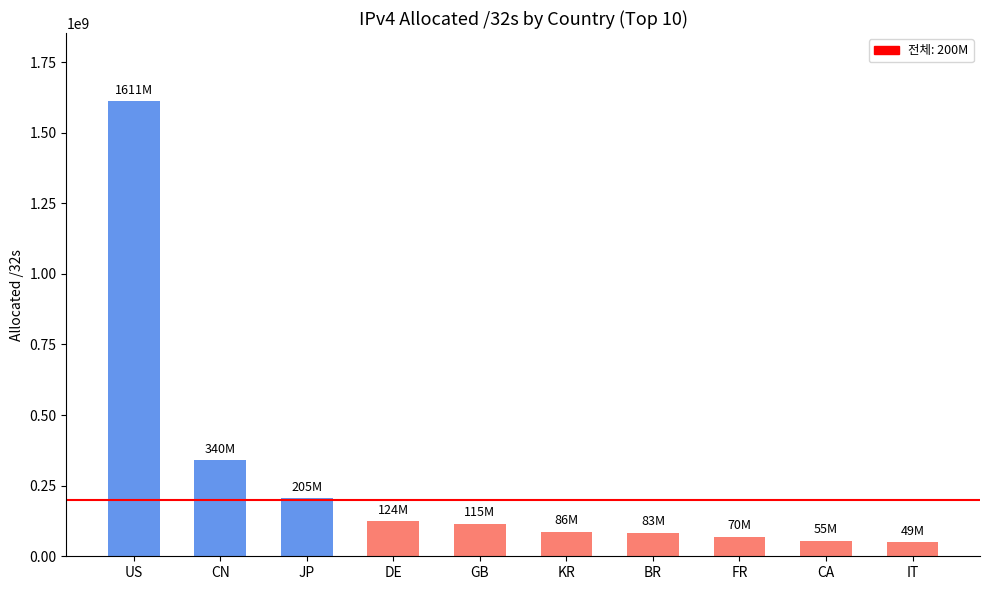

What is the greatest value displayed?

1611129600